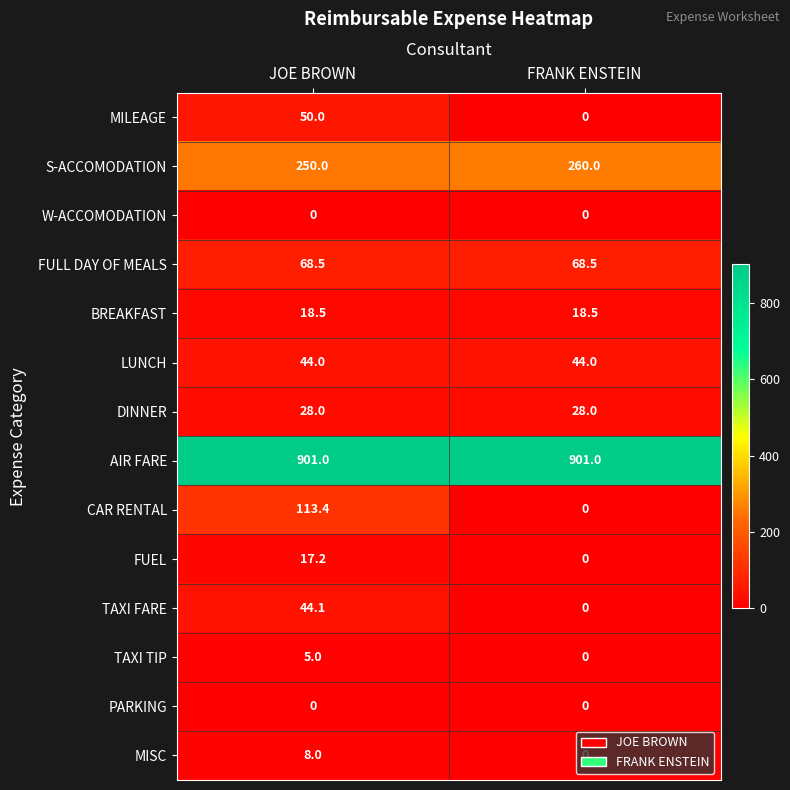

At which label does TAXI FARE reach its minimum?

FRANK ENSTEIN